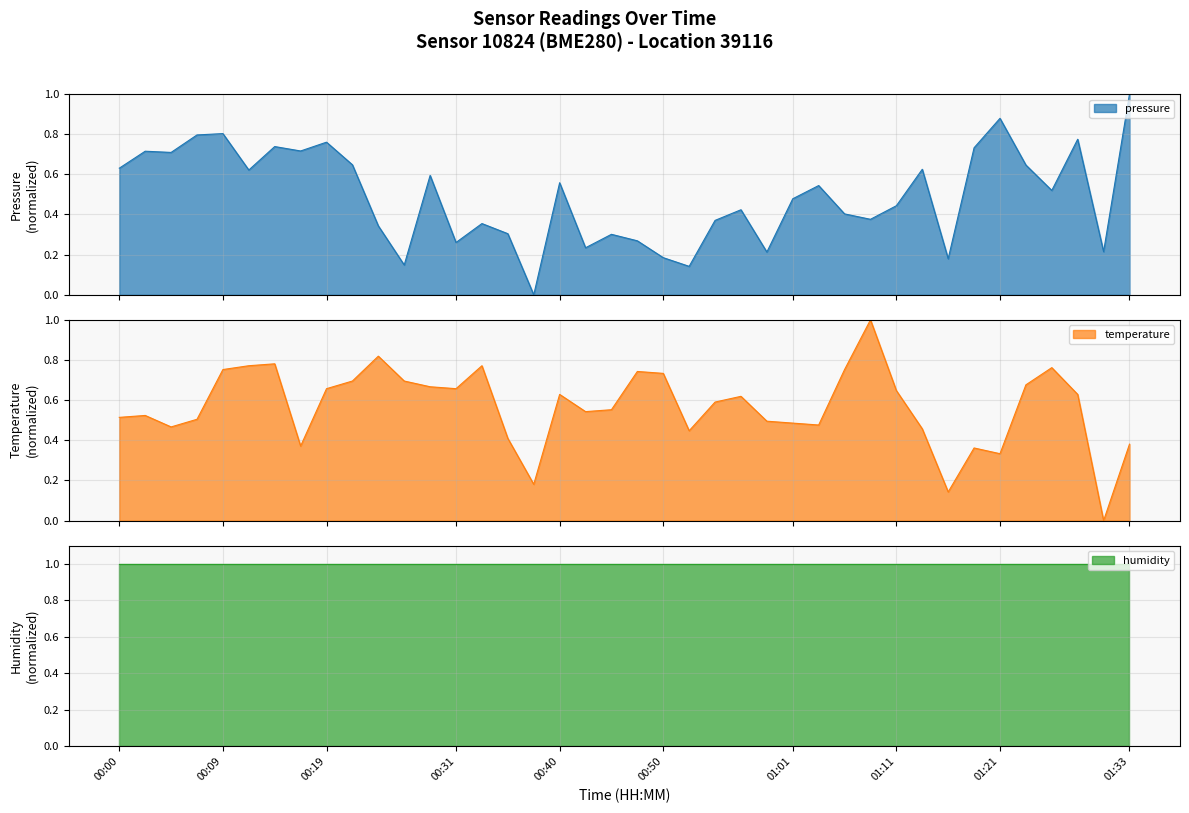

How many data points in pressure are above 0?

39